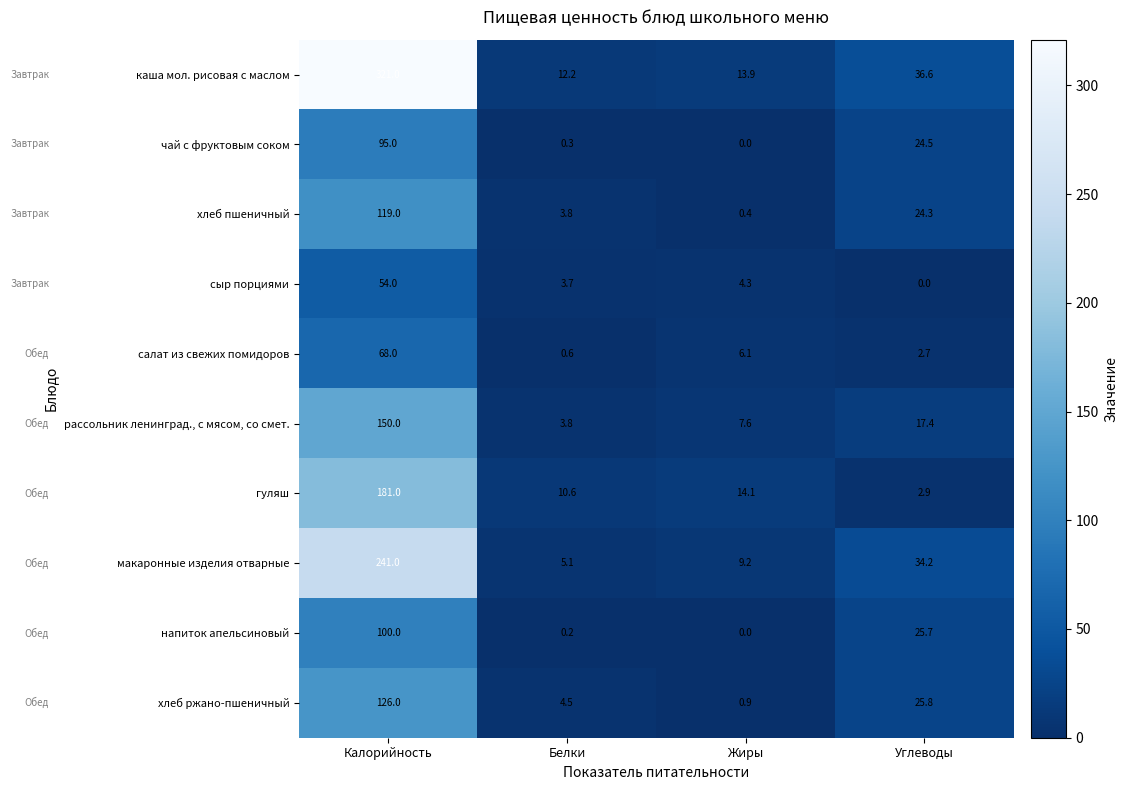

List the series in order of their peak value, lowest first.

сыр порциями, салат из свежих помидоров, чай с фруктовым соком, напиток апельсиновый, хлеб пшеничный, хлеб ржано-пшеничный, рассольник ленинград., с мясом, со смет., гуляш, макаронные изделия отварные, каша мол. рисовая с маслом